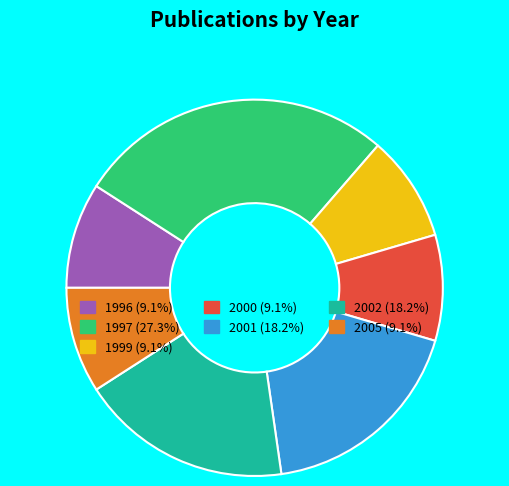

What is the largest slice in the pie chart?

1997